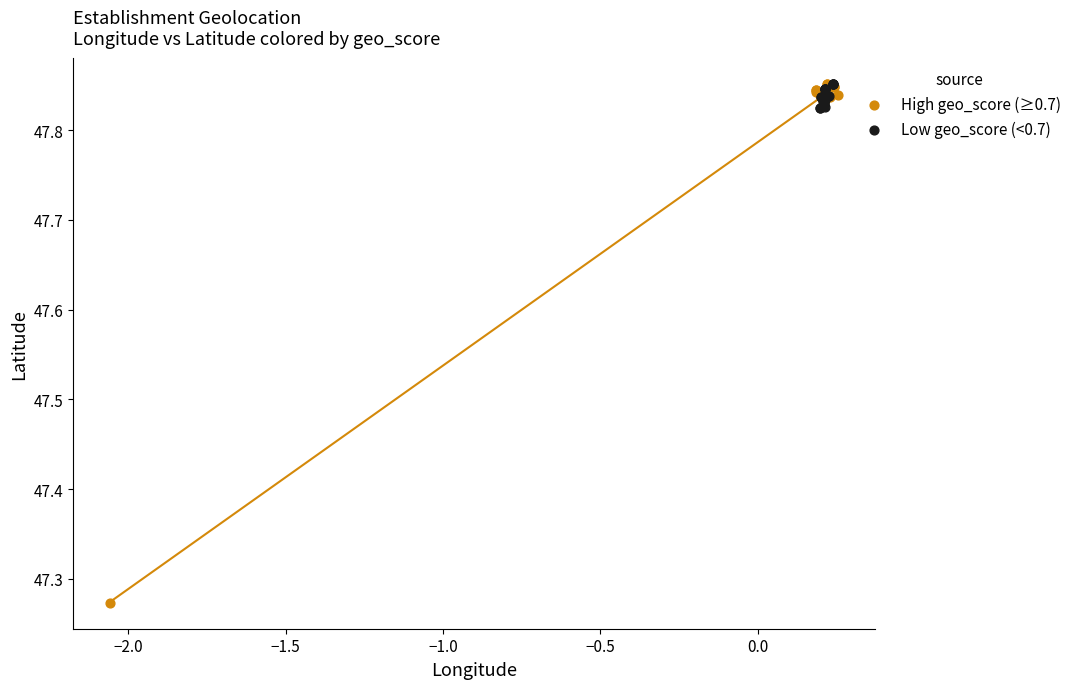

Which series has the widest spread of Y values?

High geo_score (≥0.7)